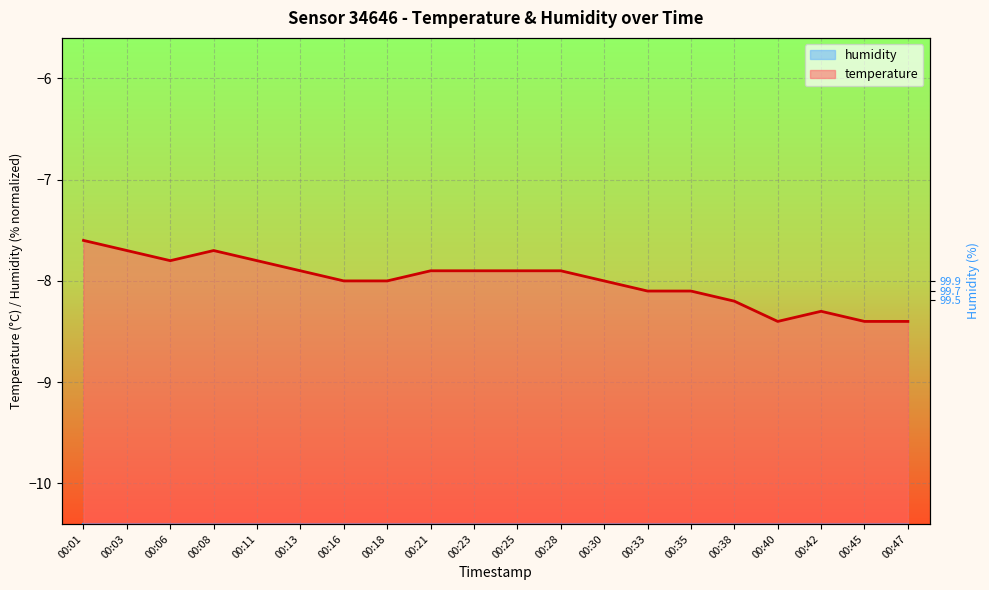

Reading right to left, extract all data points from this chart.

00:47=-8.4	00:45=-8.4	00:42=-8.3	00:40=-8.4	00:38=-8.2	00:35=-8.1	00:33=-8.1	00:30=-8.0	00:28=-7.9	00:25=-7.9	00:23=-7.9	00:21=-7.9	00:18=-8.0	00:16=-8.0	00:13=-7.9	00:11=-7.8	00:08=-7.7	00:06=-7.8	00:03=-7.7	00:01=-7.6